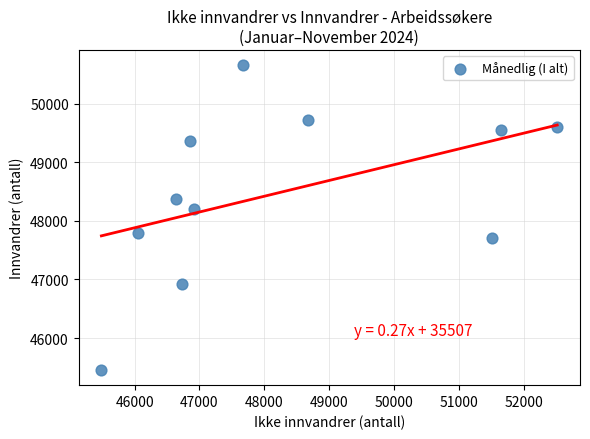

What is the average Y value?

48485